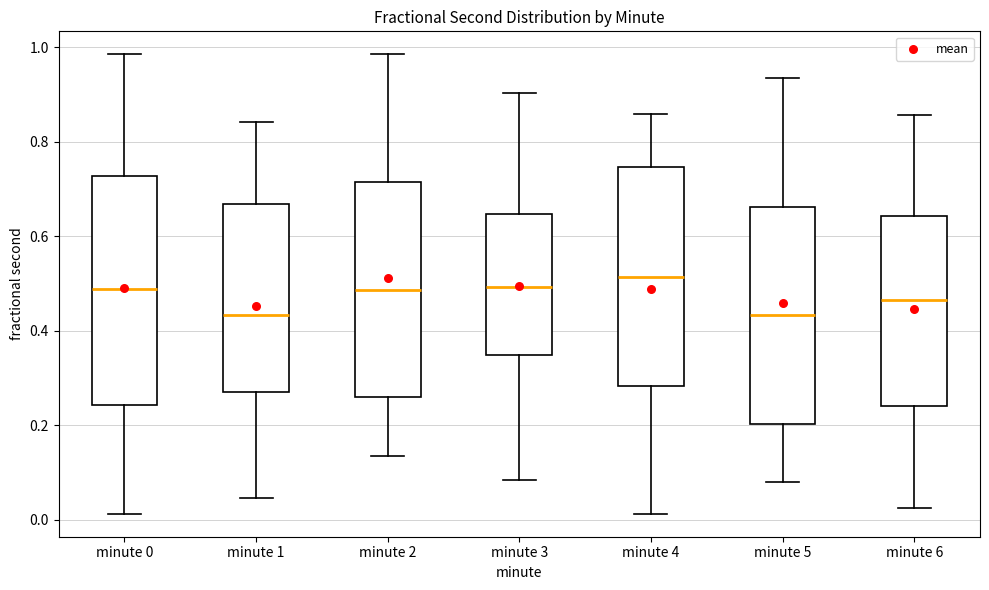

Reading left to right, read every box against the y-axis: the position of its median line, the range the box covers, and the ends of its whiskers. The values are not printed on the chart, so give them approximately, as read against the axis.

minute 0: median 0.48, box 0.24 to 0.72, whiskers 0.02 to 0.98
minute 1: median 0.44, box 0.28 to 0.66, whiskers 0.04 to 0.84
minute 2: median 0.48, box 0.26 to 0.72, whiskers 0.14 to 0.98
minute 3: median 0.50, box 0.34 to 0.64, whiskers 0.08 to 0.90
minute 4: median 0.52, box 0.28 to 0.74, whiskers 0.02 to 0.86
minute 5: median 0.44, box 0.20 to 0.66, whiskers 0.08 to 0.94
minute 6: median 0.46, box 0.24 to 0.64, whiskers 0.02 to 0.86